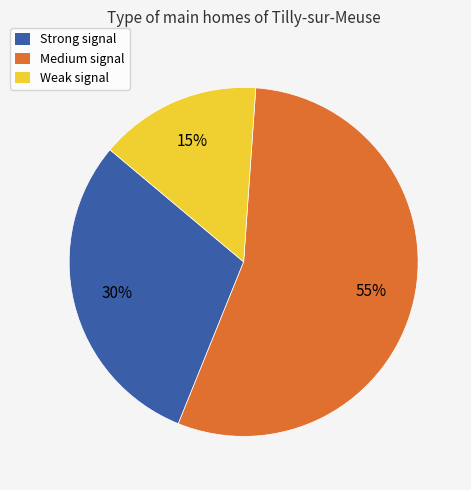

To the nearest percent, what is the average slice percentage?

33%